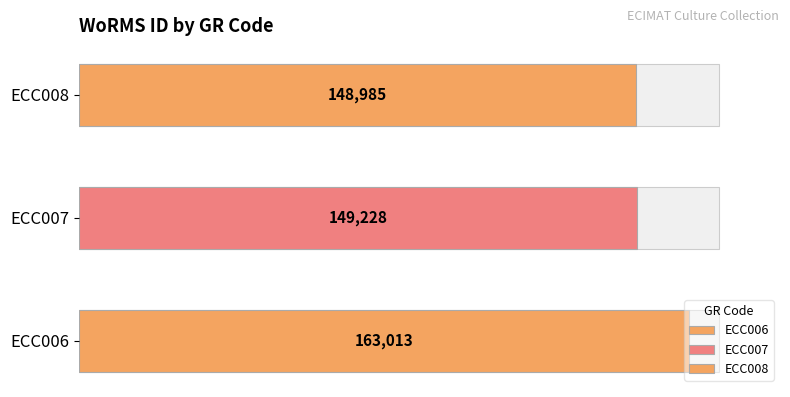

Is it true that the value at ECC008 is 206575?

False